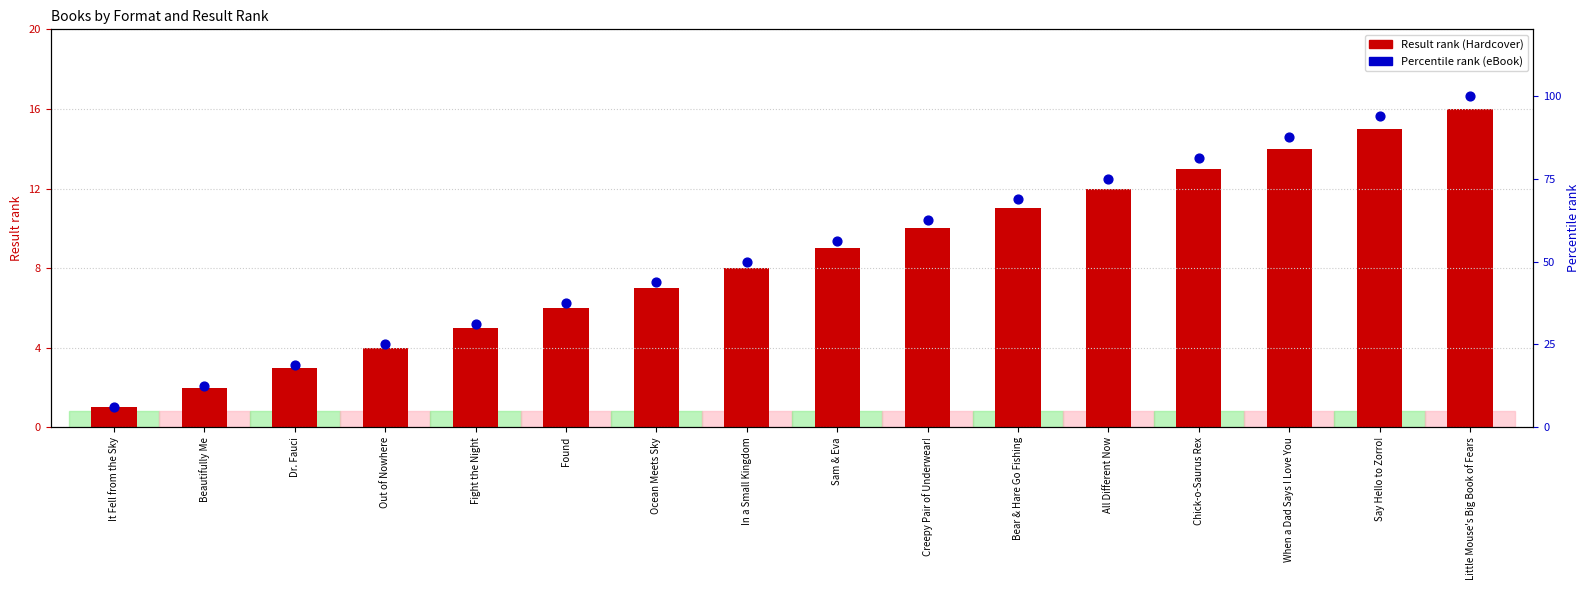

What are all the series names shown in the legend?

Result rank (Hardcover), Percentile rank (eBook)